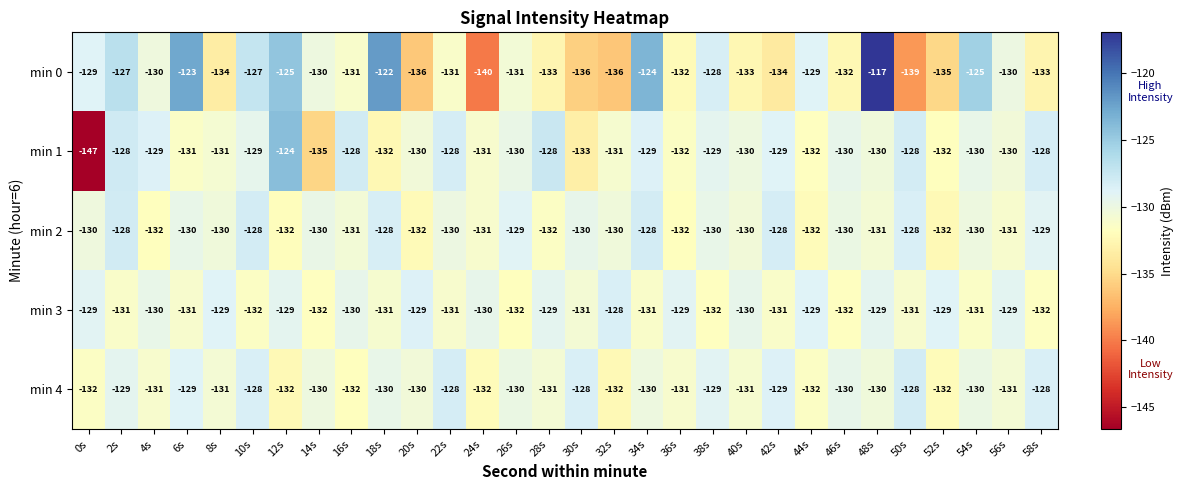

What is the smallest value displayed?

-147